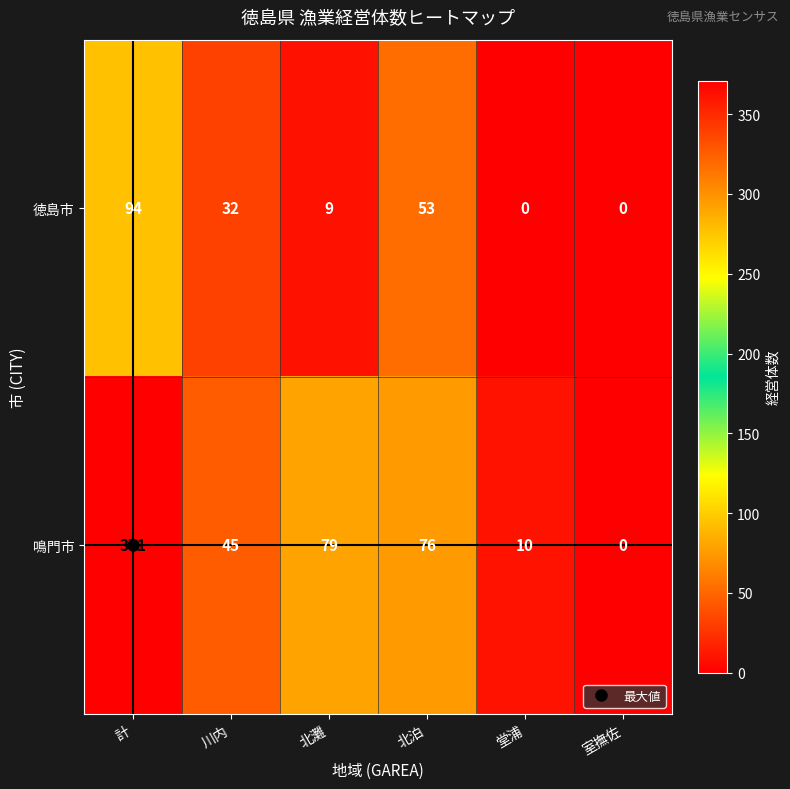

At which category is the sum across all series the highest?

計